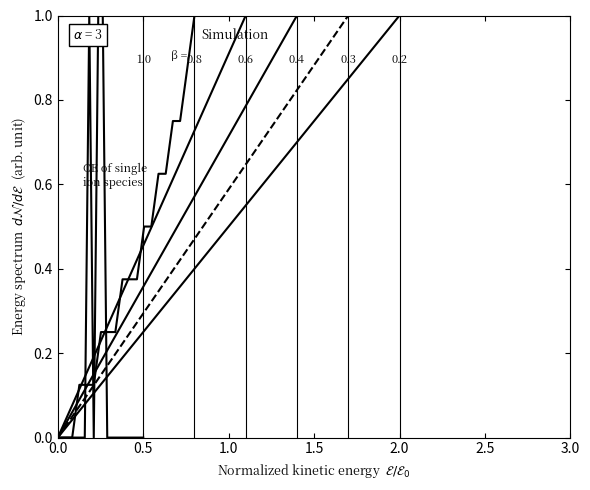

Count the Hour 0 (beta=1.0) values in the range 0 to 1.

20